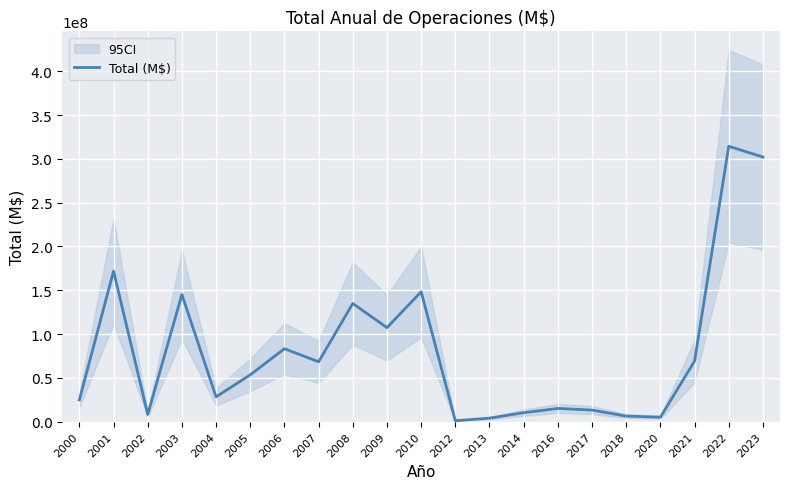

Where is the first local maximum?

2001